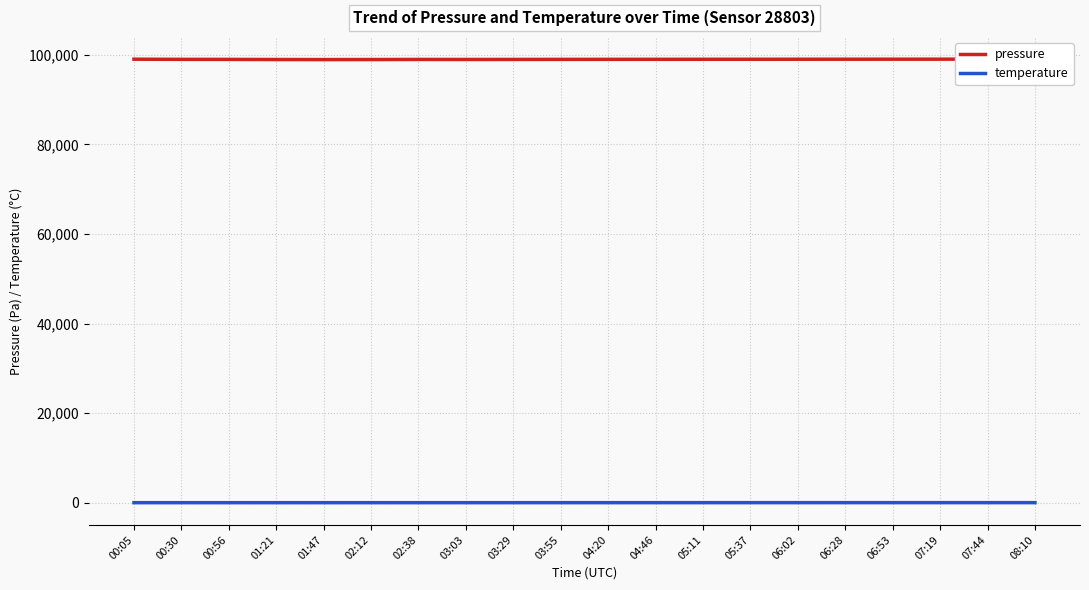

Which series changed the most between 00:30 and 03:03?

pressure